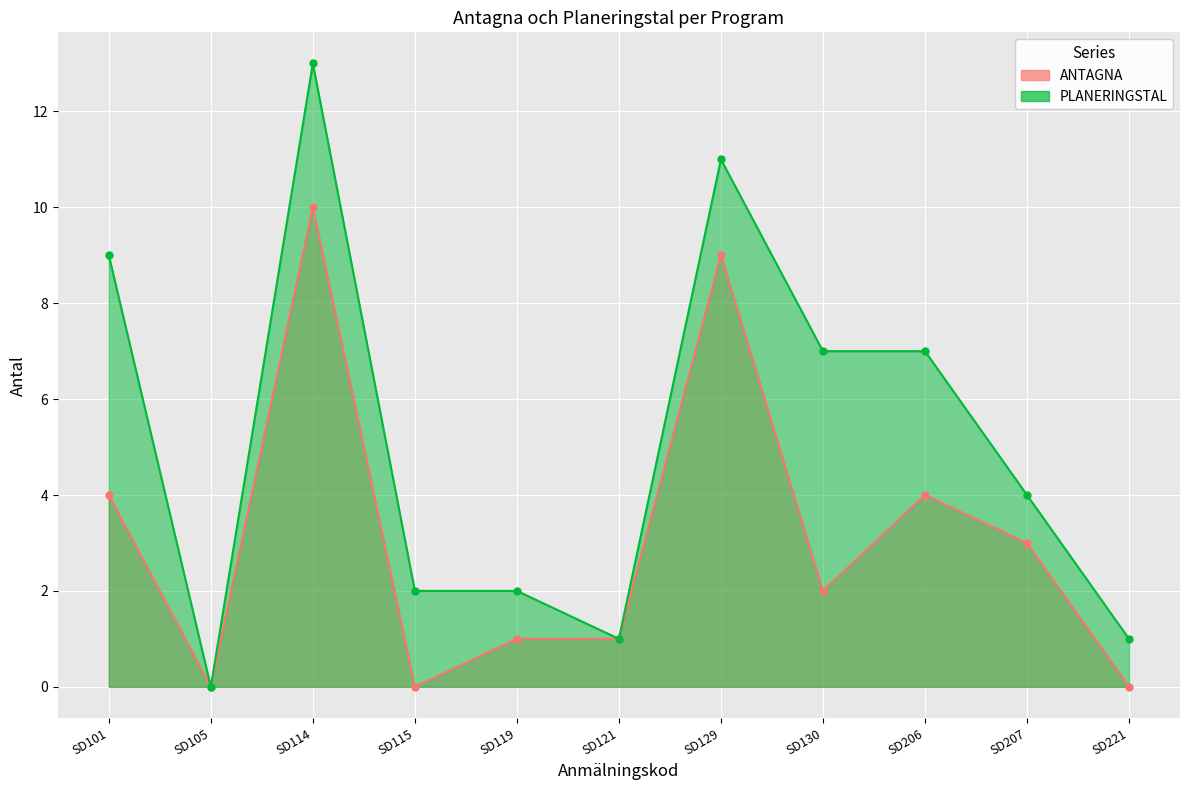

What is the approximate value of PLANERINGSTAL at SD129?

11